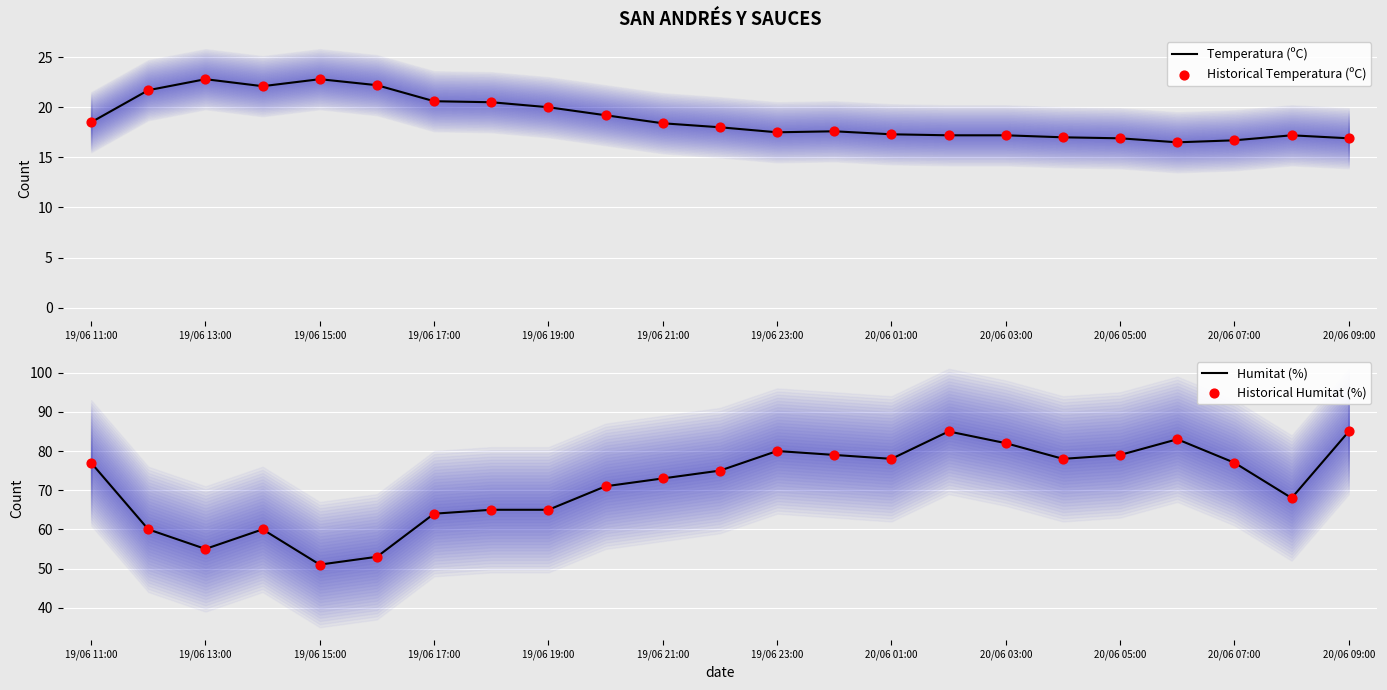

Which series contains the lowest Y value?

Temperatura (ºC)